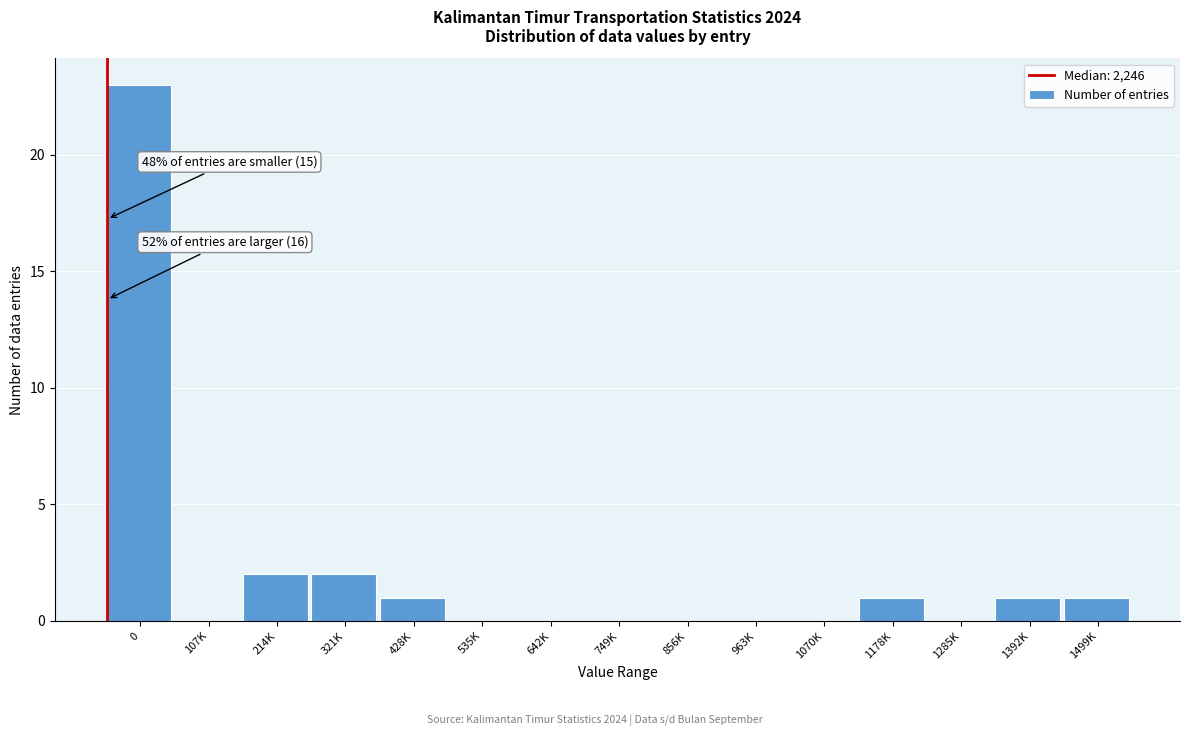

Reading left to right, list all the values displayed in this chart.

0=23	107K=0	214K=2	321K=2	428K=1	535K=0	642K=0	749K=0	856K=0	963K=0	1070K=0	1178K=1	1285K=0	1392K=1	1499K=1